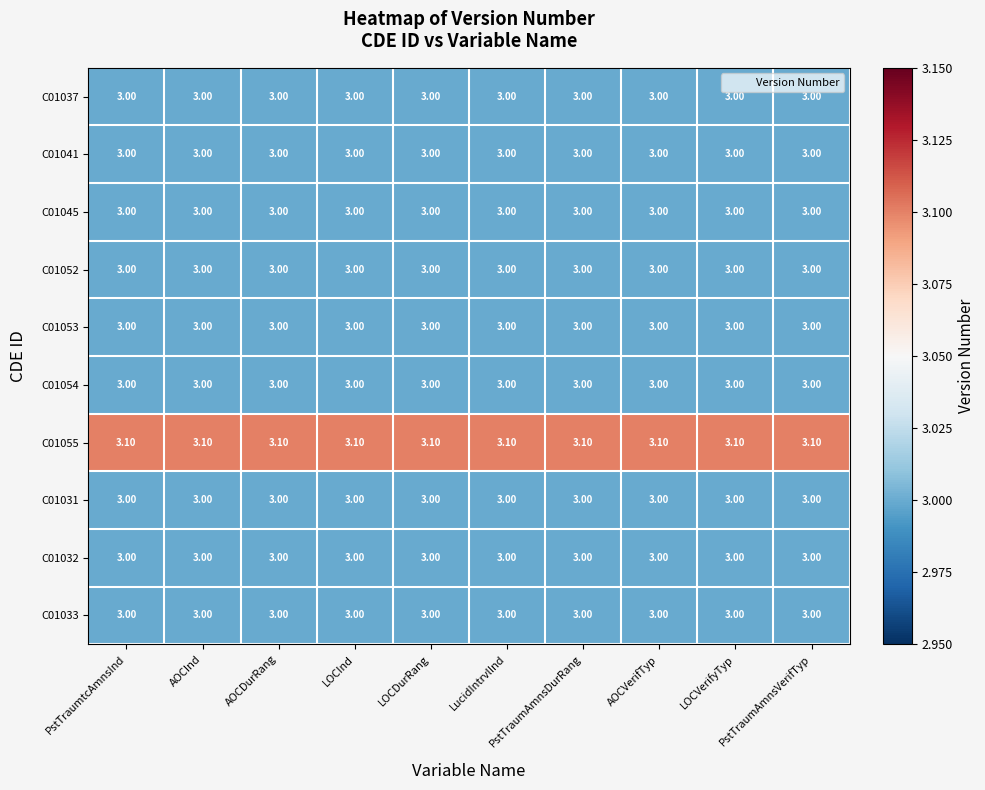

What is the spread (max minus min) of values at LOCDurRang?

0.1